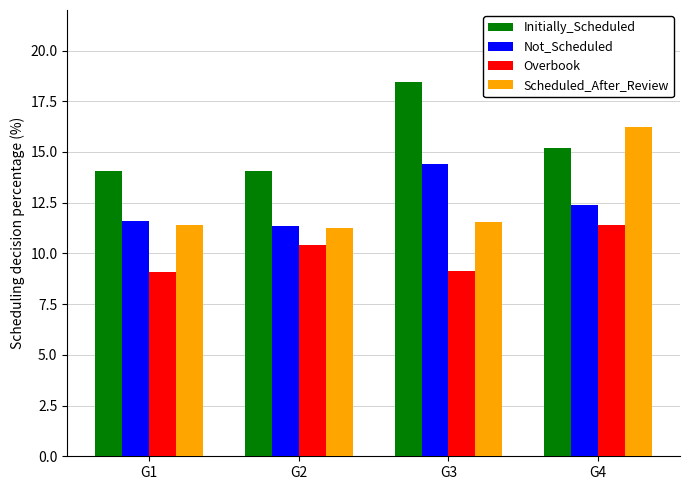

Is it true that Not_Scheduled equals 16.6 at G2?

False